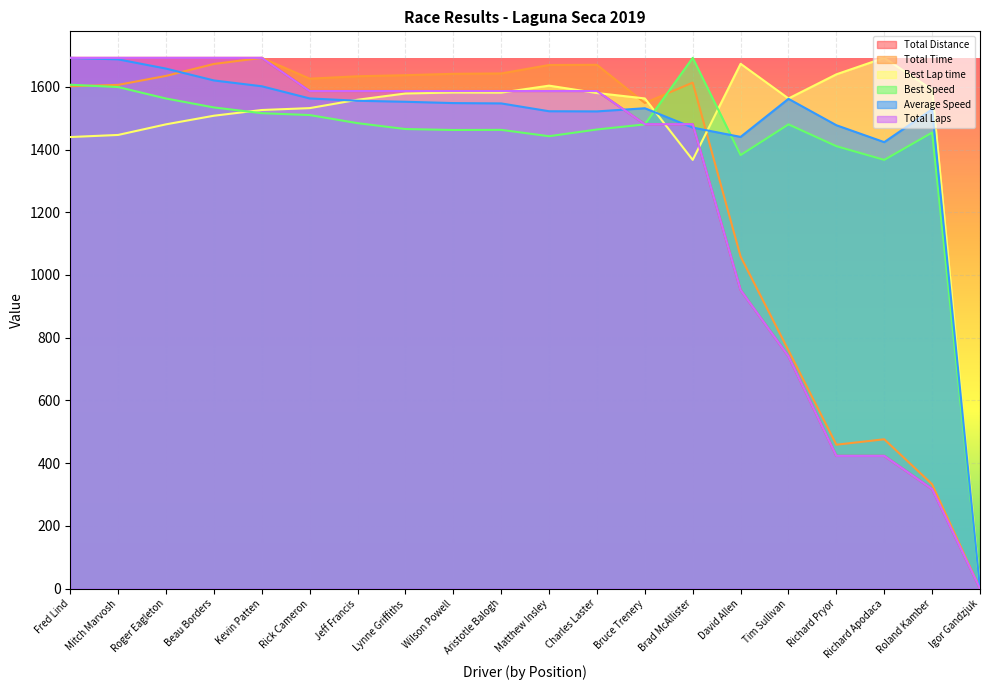

How many values in the Total Time series exceed 1626?

10